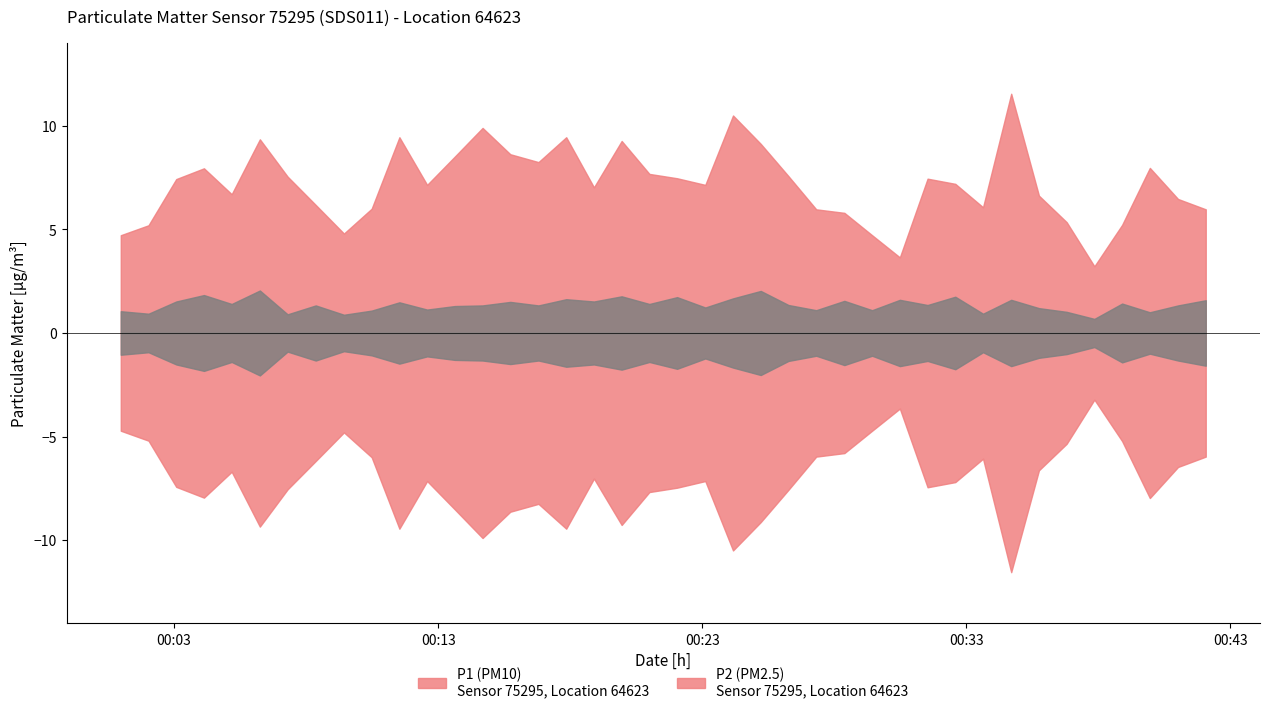

What is the difference between the maximum and minimum values in the P2 series?

1.4